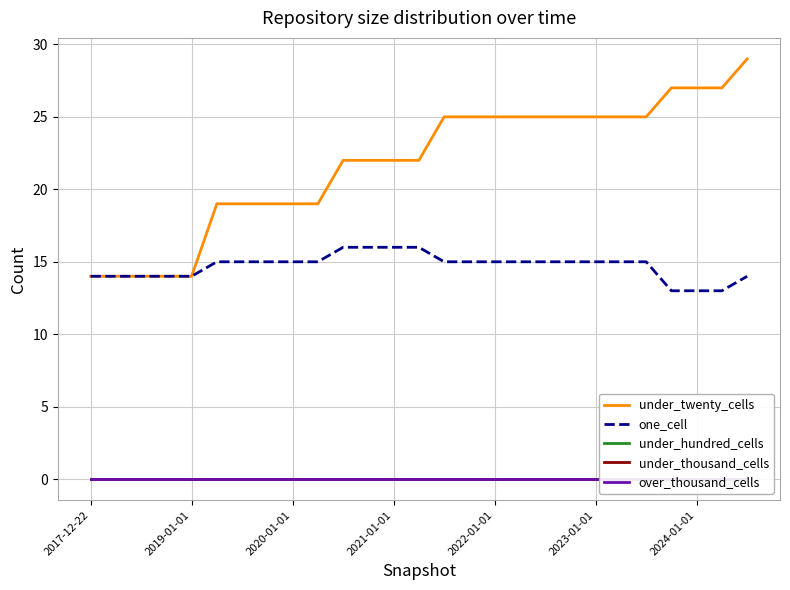

What is the maximum value for one_cell?

16